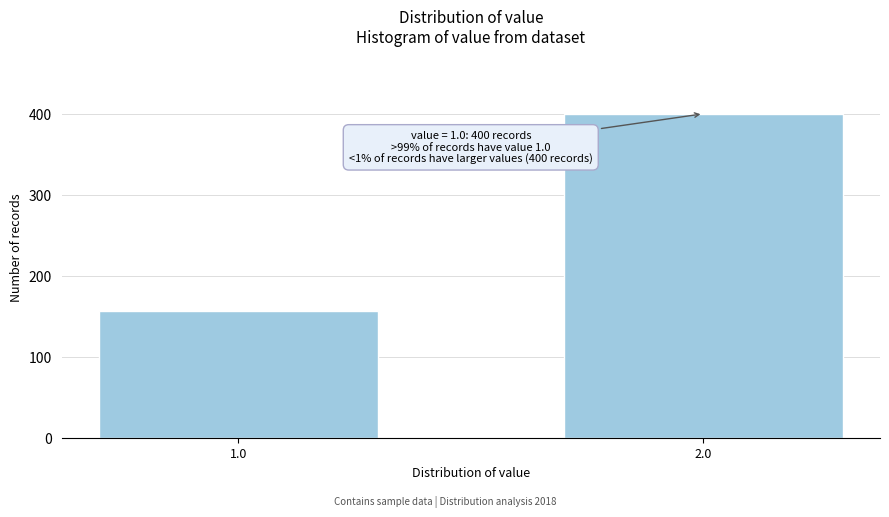

Reading left to right, what are all the values shown in this chart?

156	400